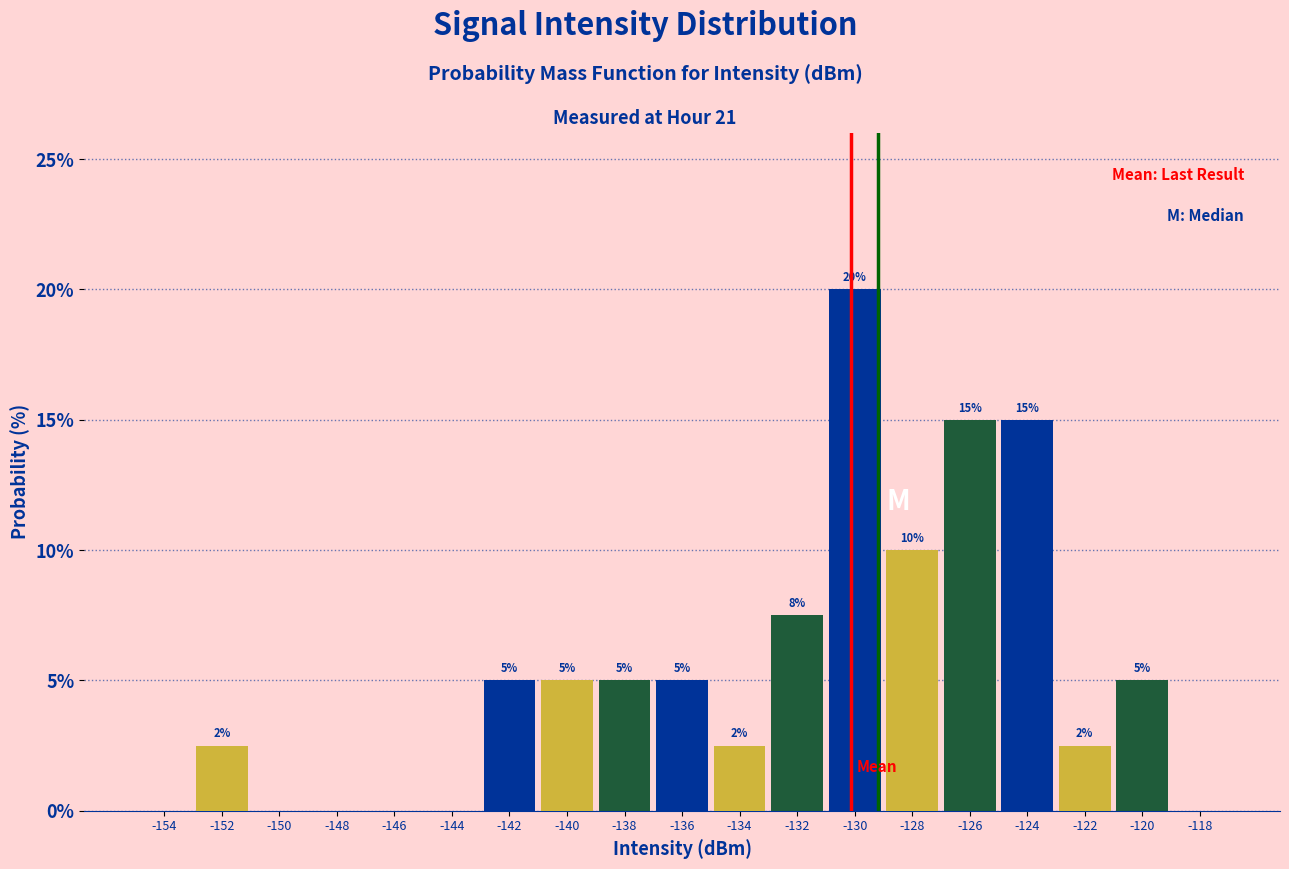

Which range on the x-axis has the tallest bar?

-131 to -129